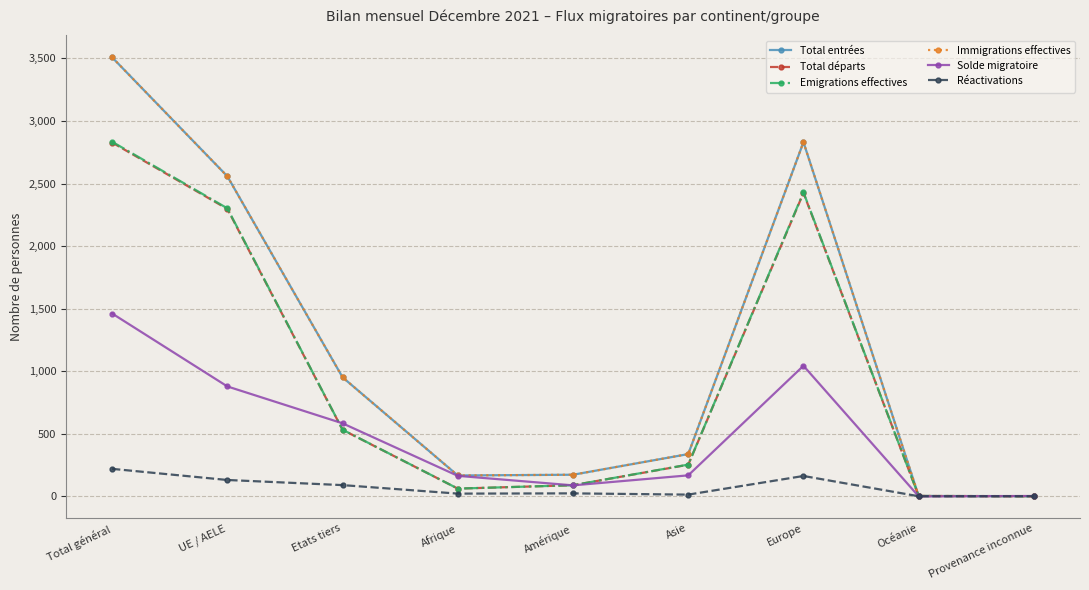

What is the sum of all Solde migratoire values?

4383